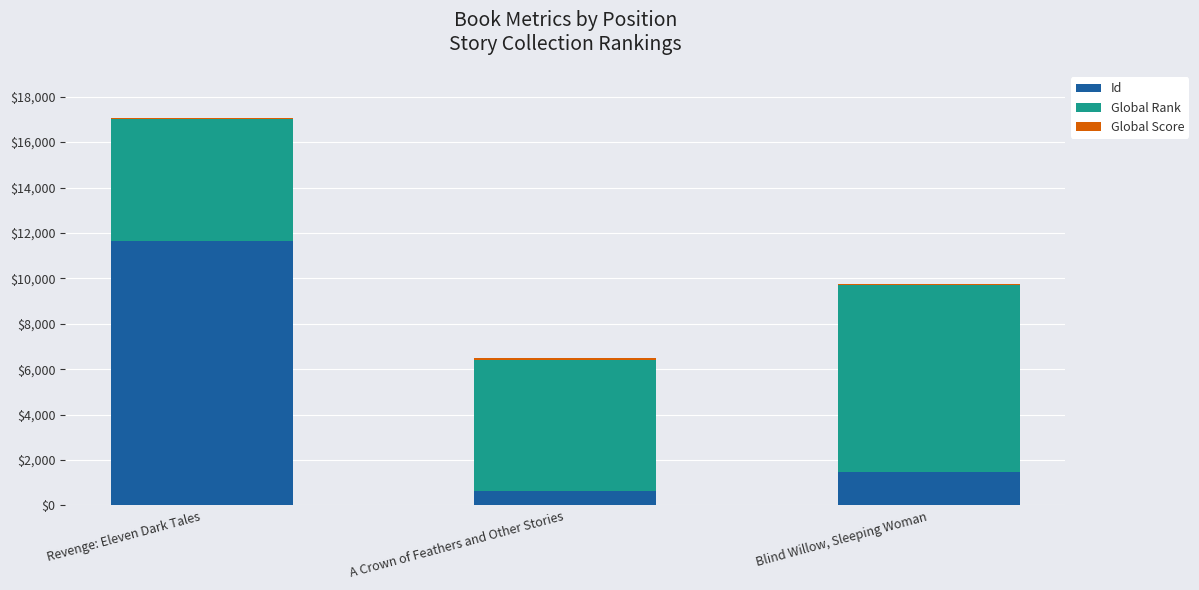

What is the average value of the Id series?

4592